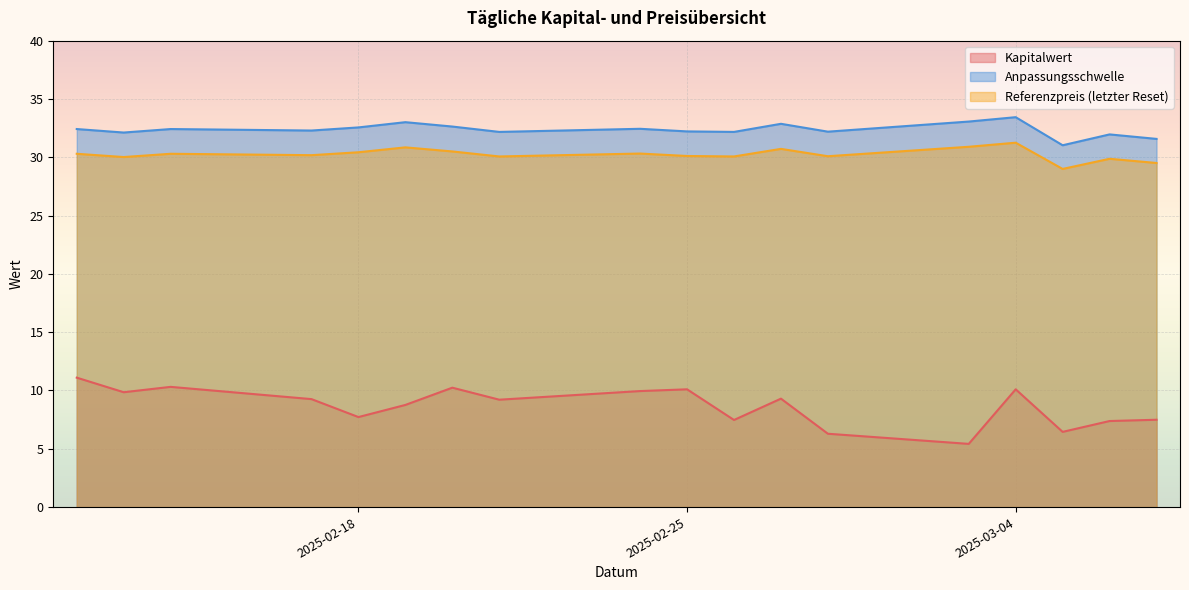

At which label does Referenzpreis (letzter Reset) reach its minimum?

2025-03-05